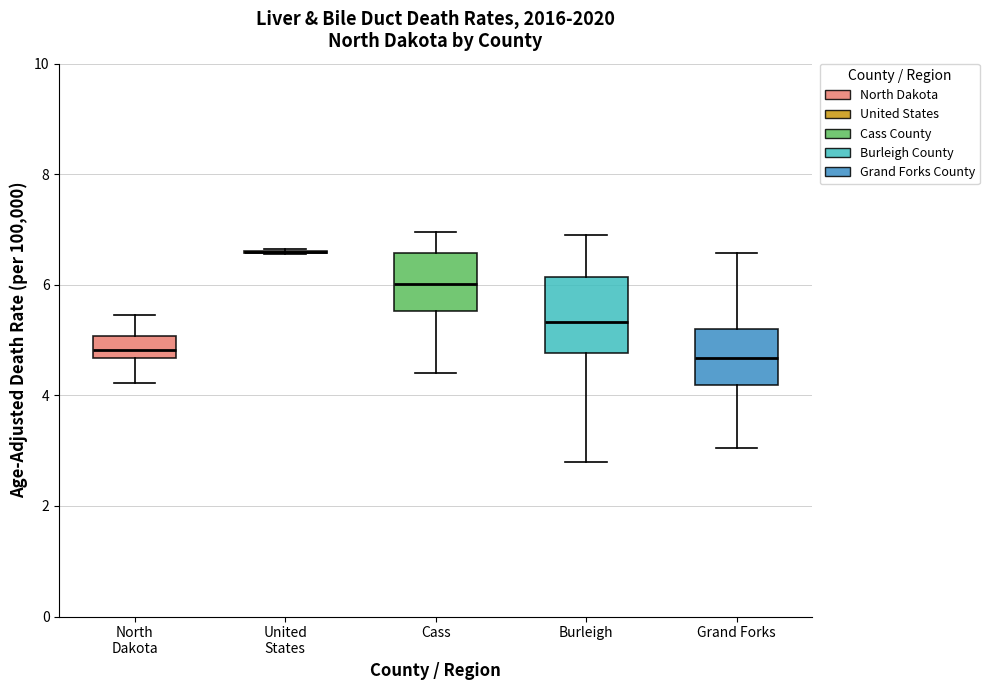

Comparing the boxes themselves (not the whiskers), which one is the tallest?

Burleigh